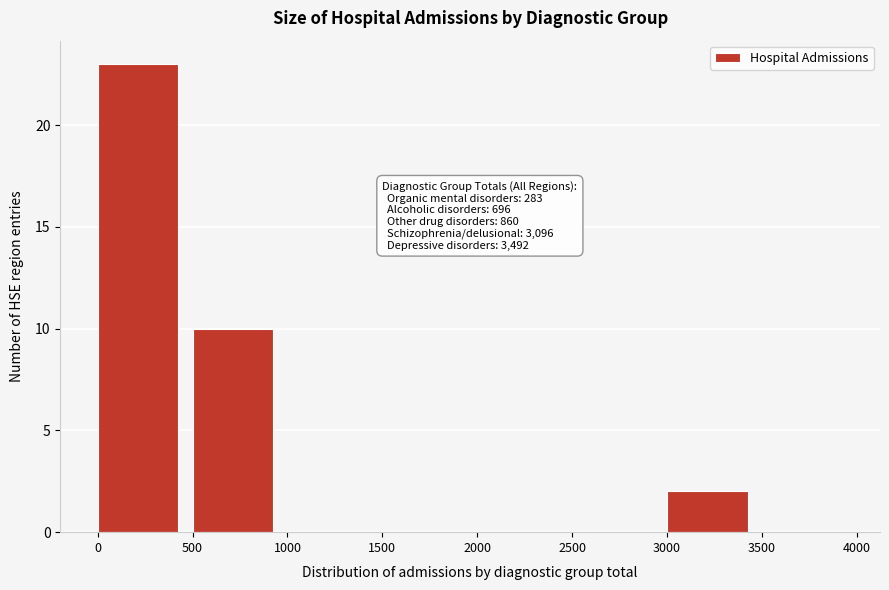

Over which range of the x-axis is the bar tallest?

0 to 500